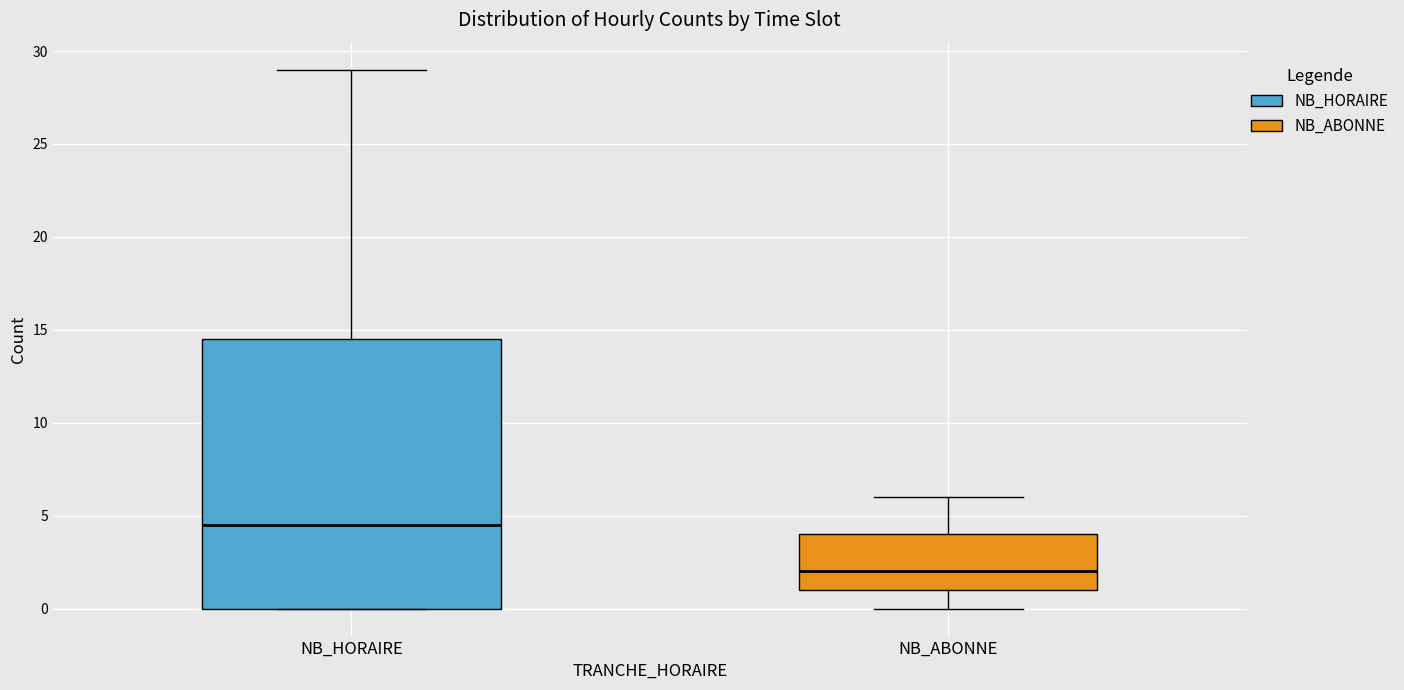

Comparing the boxes themselves (not the whiskers), which one is the tallest?

NB_HORAIRE